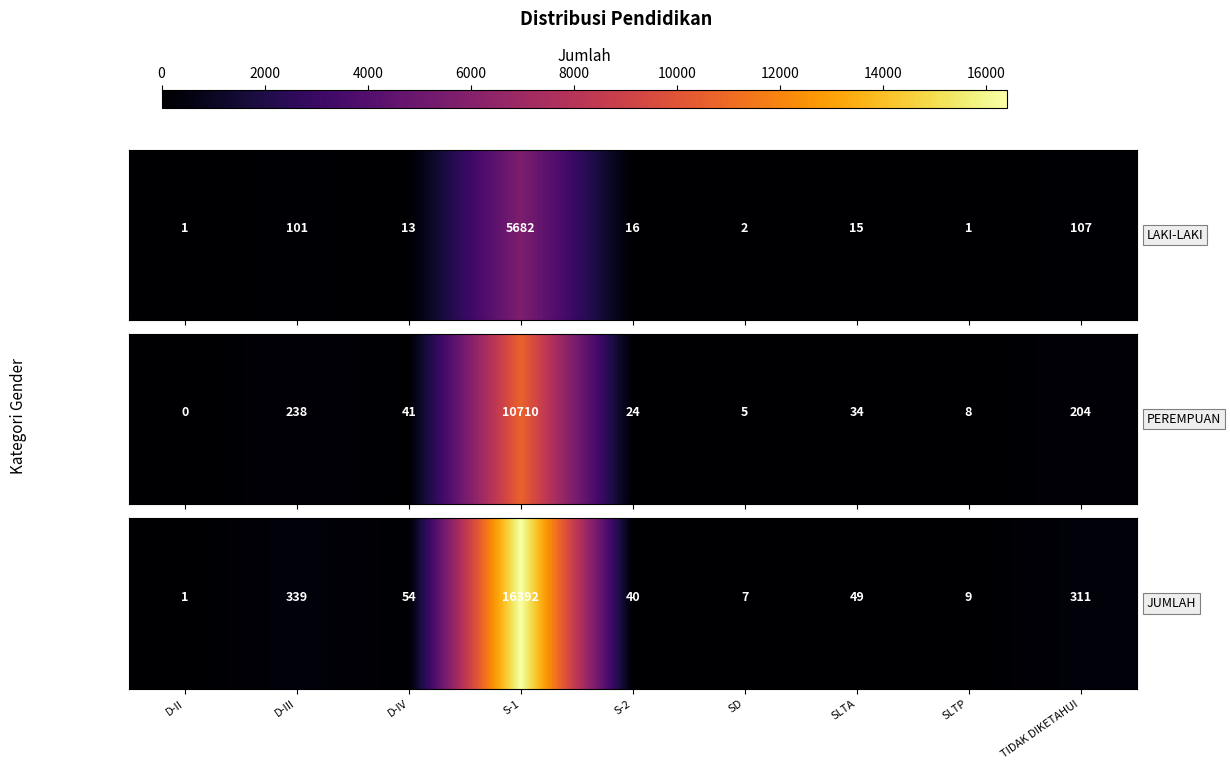

Which label corresponds to the smallest value in the chart?

D-II